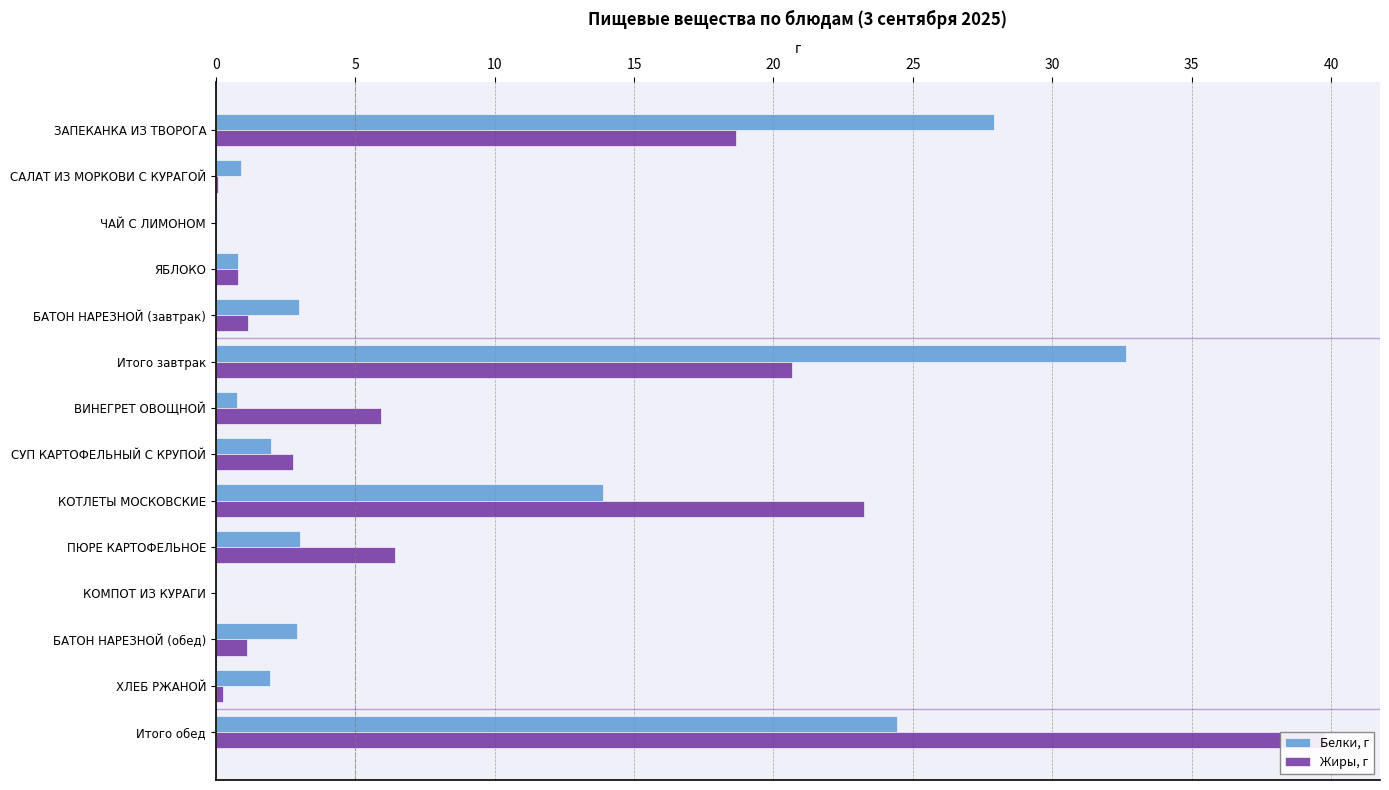

How many values in Белки, г are above zero?

13